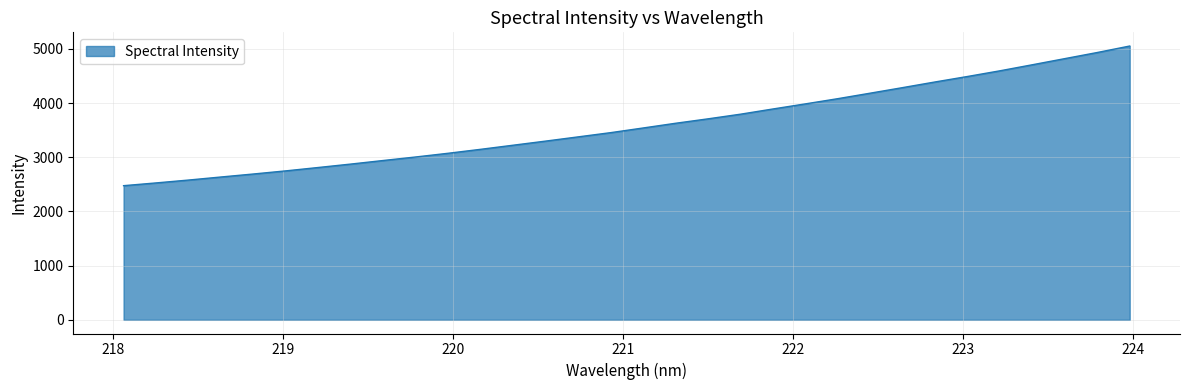

What is the smallest value displayed?

2476.2